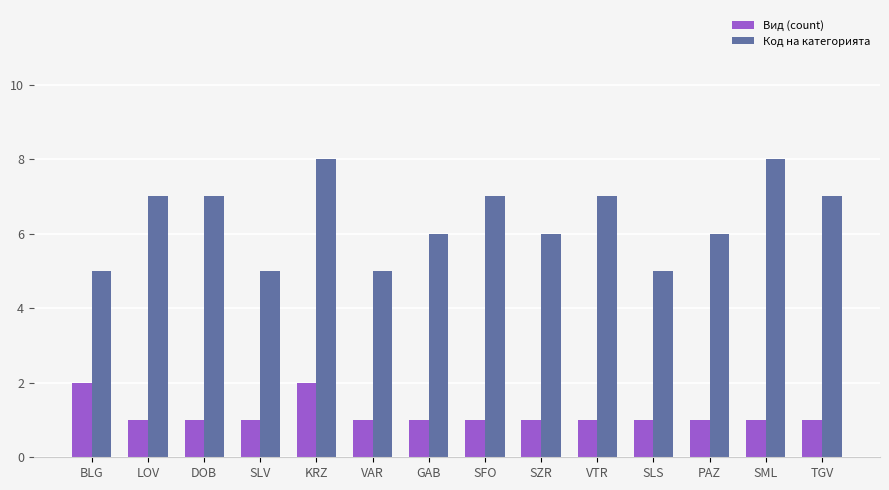

Rank the series by their average value, from lowest to highest.

Вид (count), Код на категорията